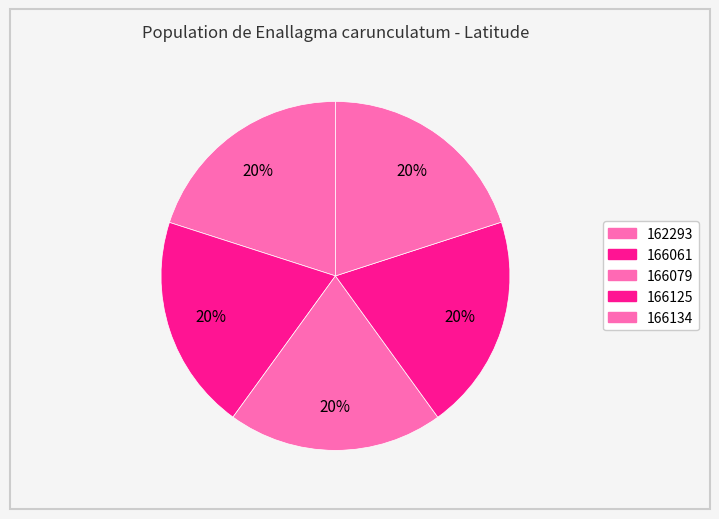

How many segments does this pie chart have?

5